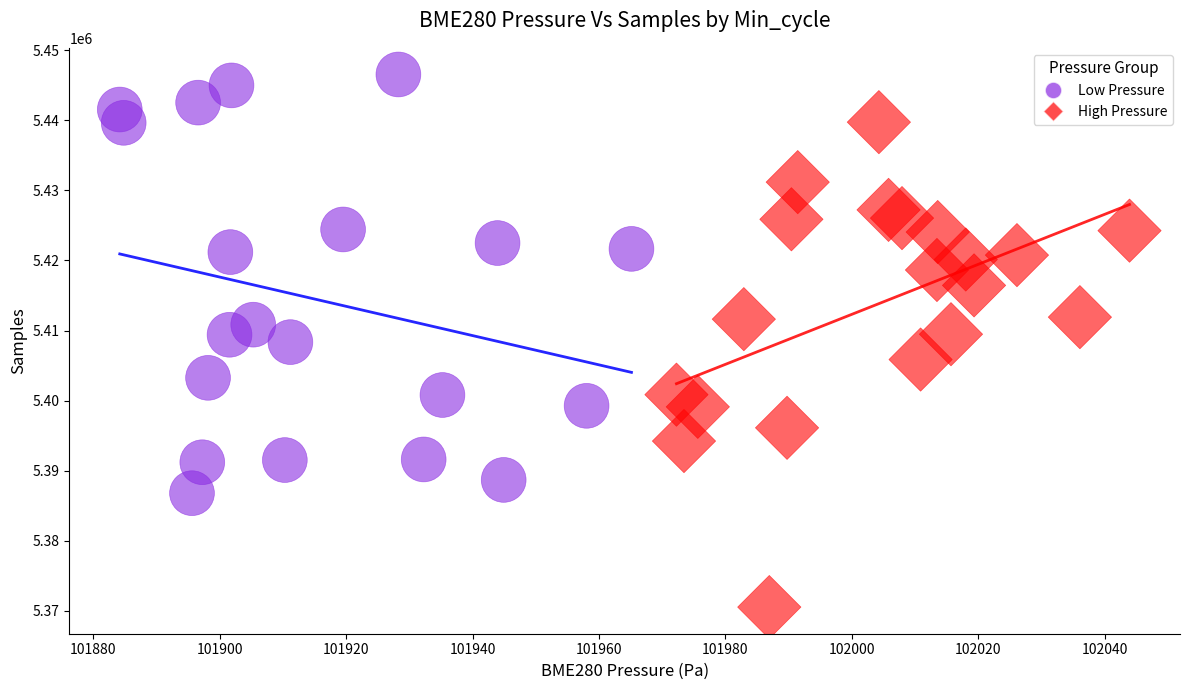

What are all the series names shown in the legend?

Low Pressure, High Pressure